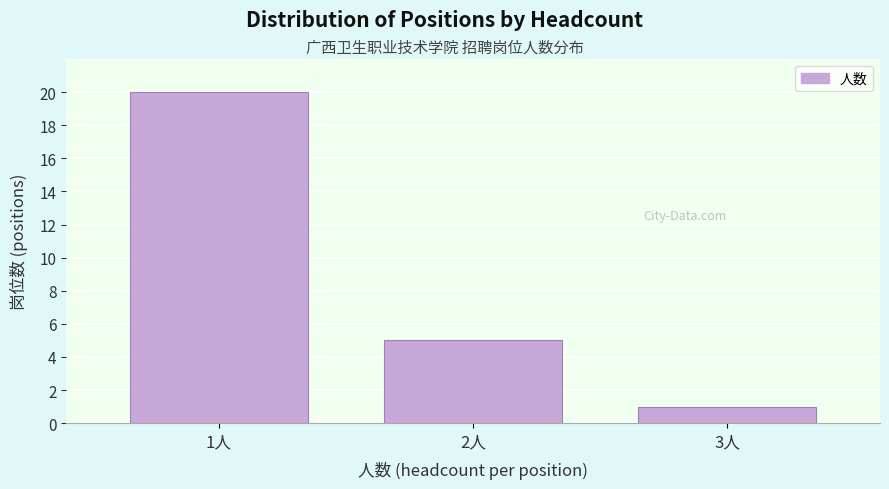

Reading right to left, transcribe all the data shown in this chart.

1	5	20